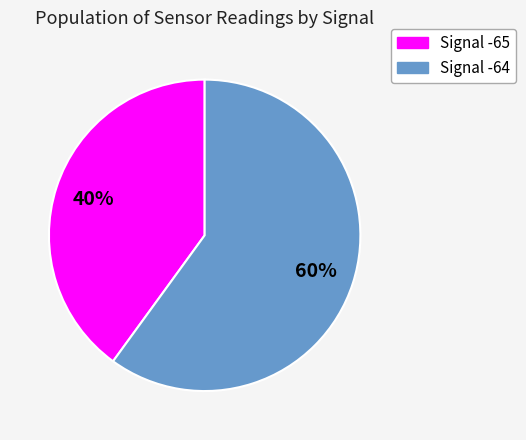

Is the sum of Signal -64 and Signal -65 greater than half?

Yes